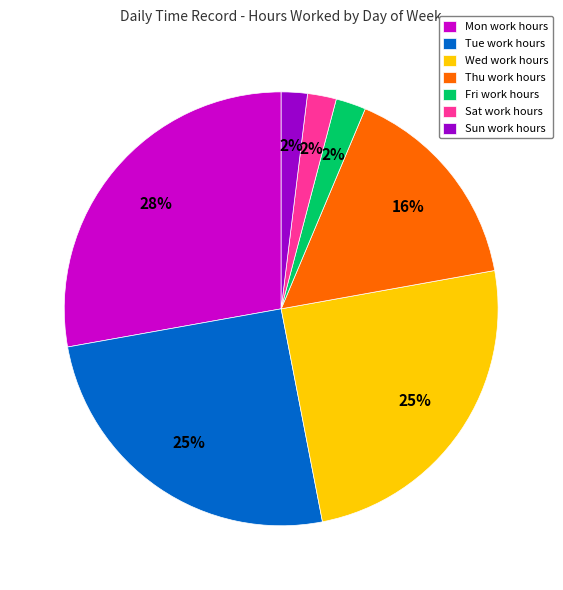

Combined, do Mon and Thu account for over 50%?

No